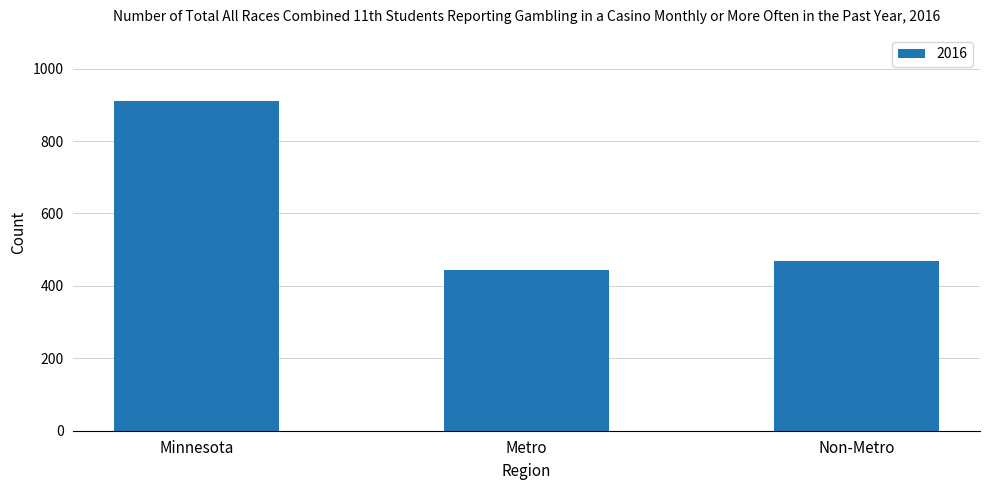

Reading left to right, list all the values displayed in this chart.

911	443	468